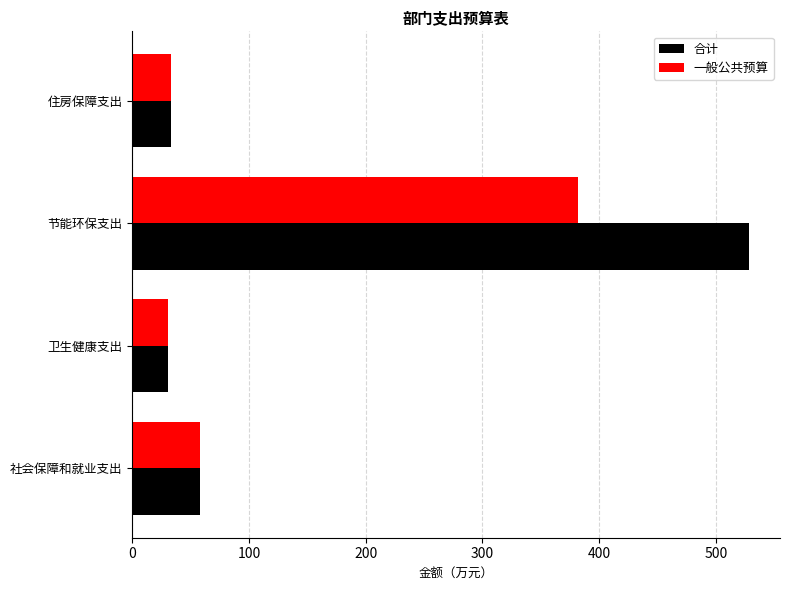

The value of 合计 at 社会保障和就业支出 is 14.1. True or false?

False